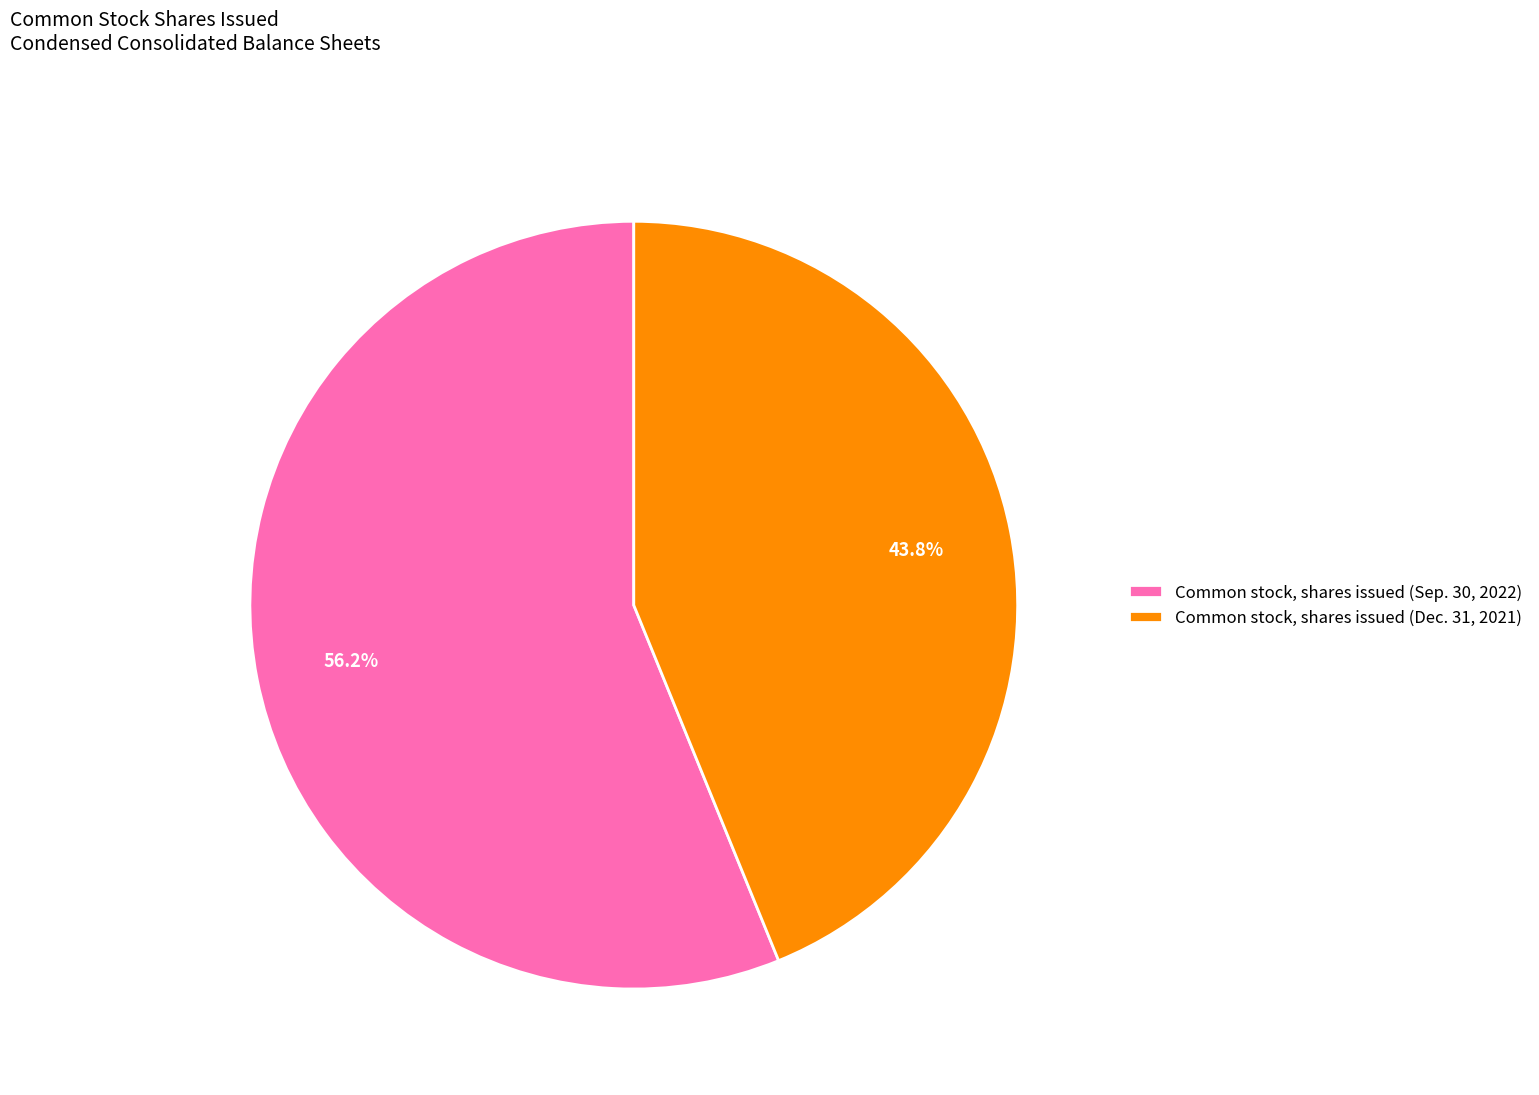

Which slice is the smallest?

Common stock, shares issued (Dec. 31, 2021)